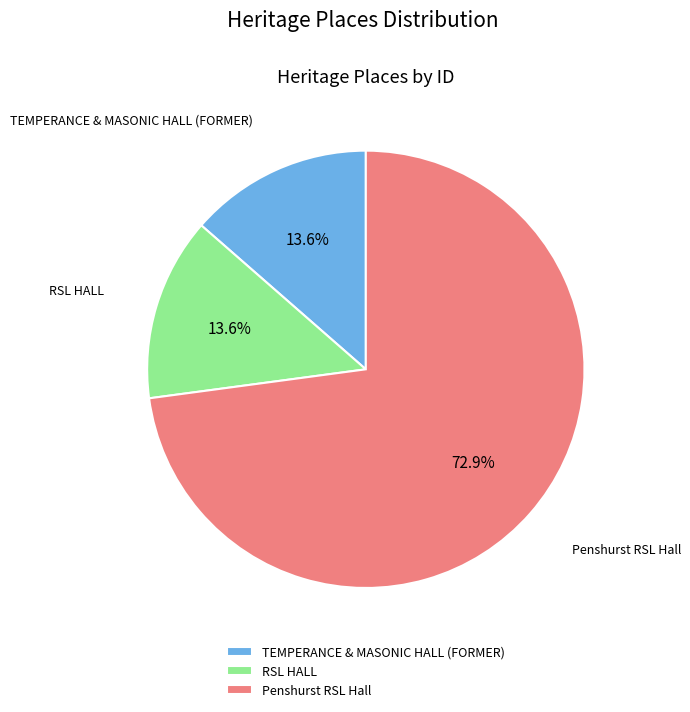

How many segments does this pie chart have?

3